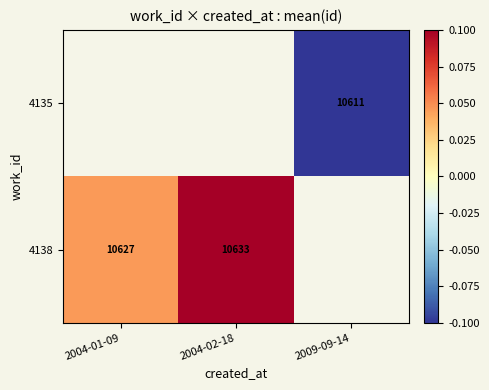

Is it true that 4138 equals 10633.0 at 2004-02-18?

True